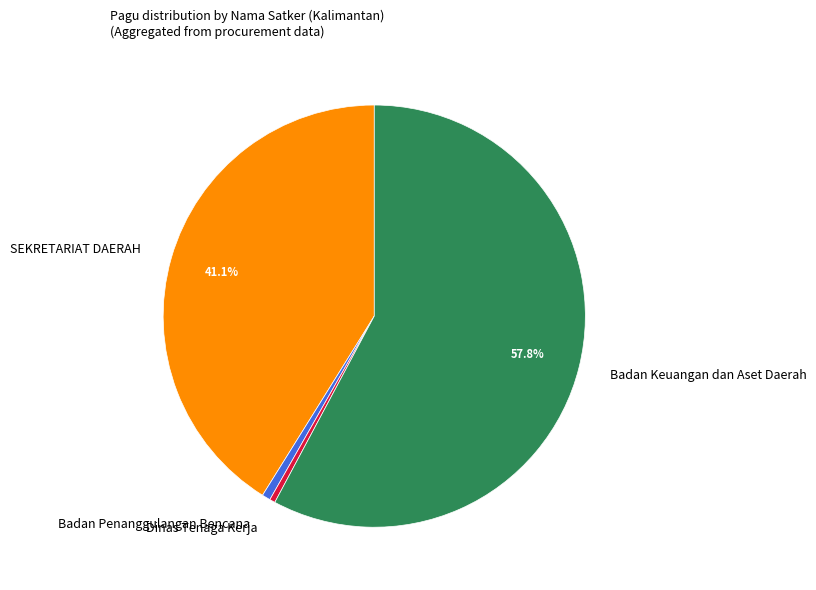

Which slice represents more than half of the pie?

Badan Keuangan dan Aset Daerah